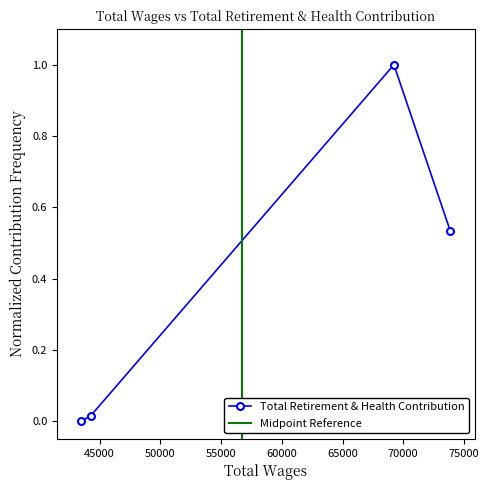

Between 44268.0 and 69233.0, which is larger?

69233.0